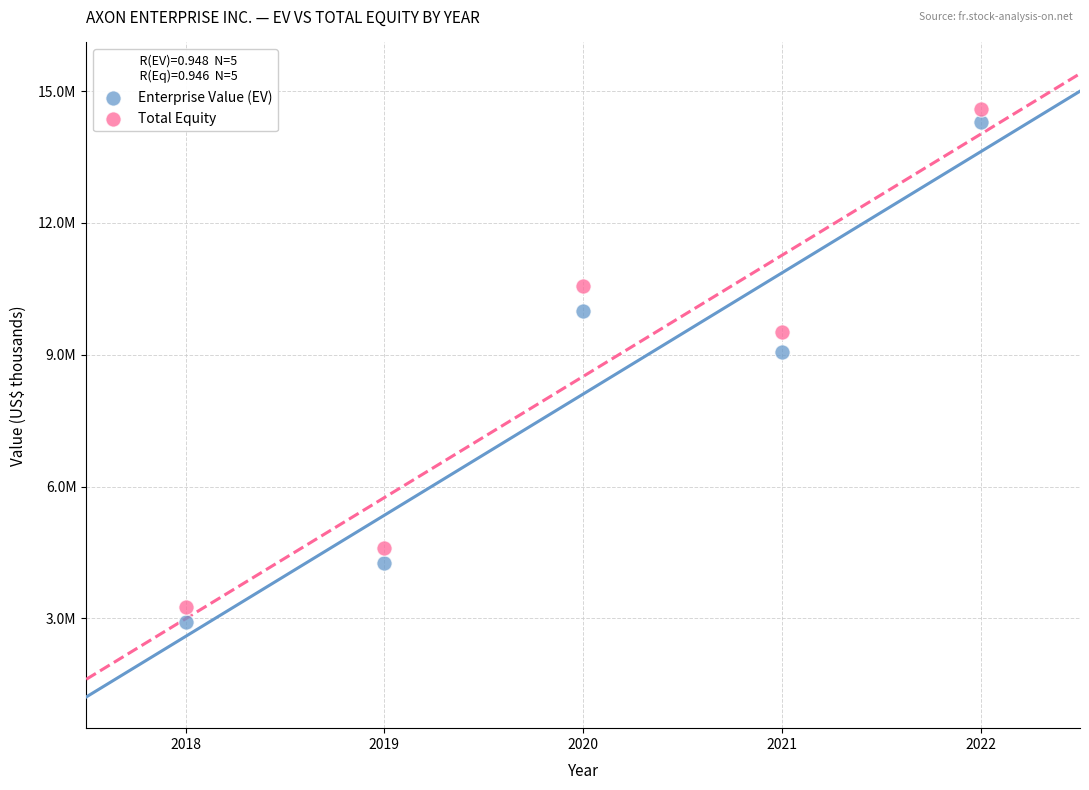

Which series contains the lowest Y value?

Enterprise Value (EV)